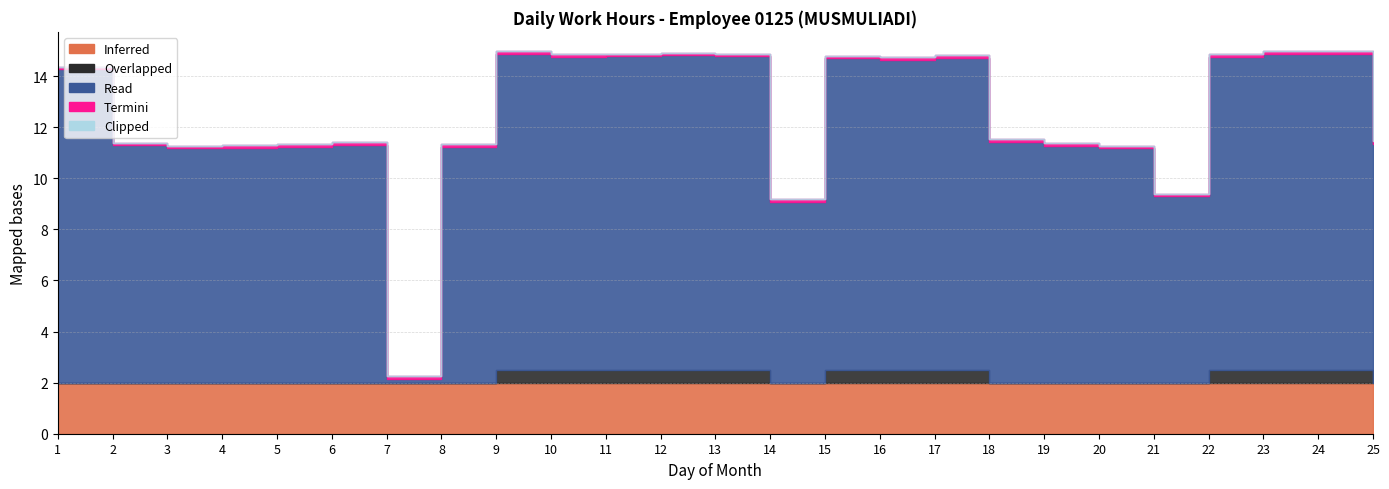

What is the greatest value displayed?

12.4